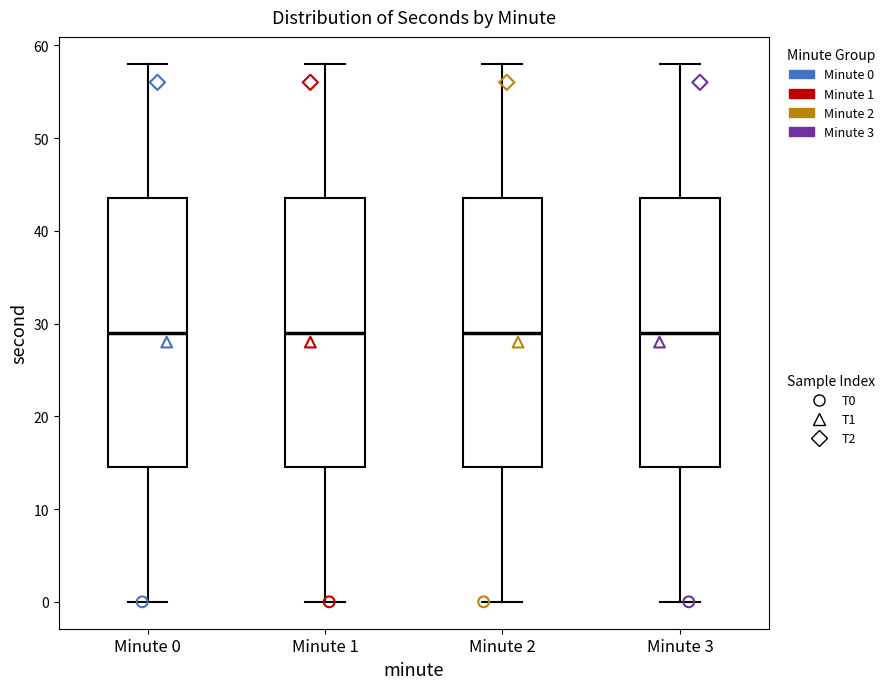

Where is the upper edge of the box for Minute 3 on the y-axis? The values are not printed on the chart, so give them approximately, as read against the axis.

44